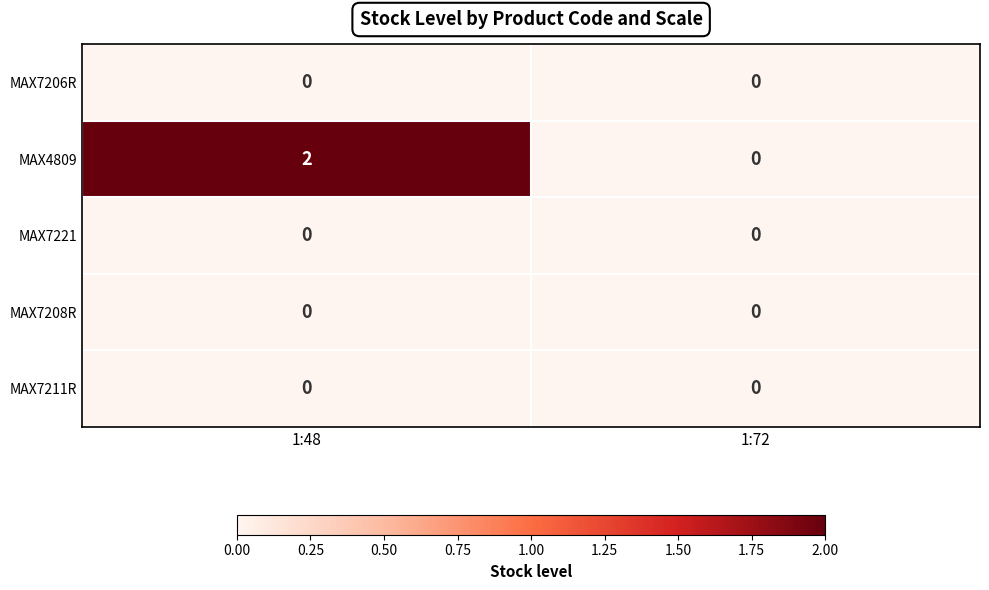

Reading left to right, transcribe all the data shown in this chart.

MAX7206R: 1:48=0	1:72=0
MAX4809: 1:48=2	1:72=0
MAX7221: 1:48=0	1:72=0
MAX7208R: 1:48=0	1:72=0
MAX7211R: 1:48=0	1:72=0